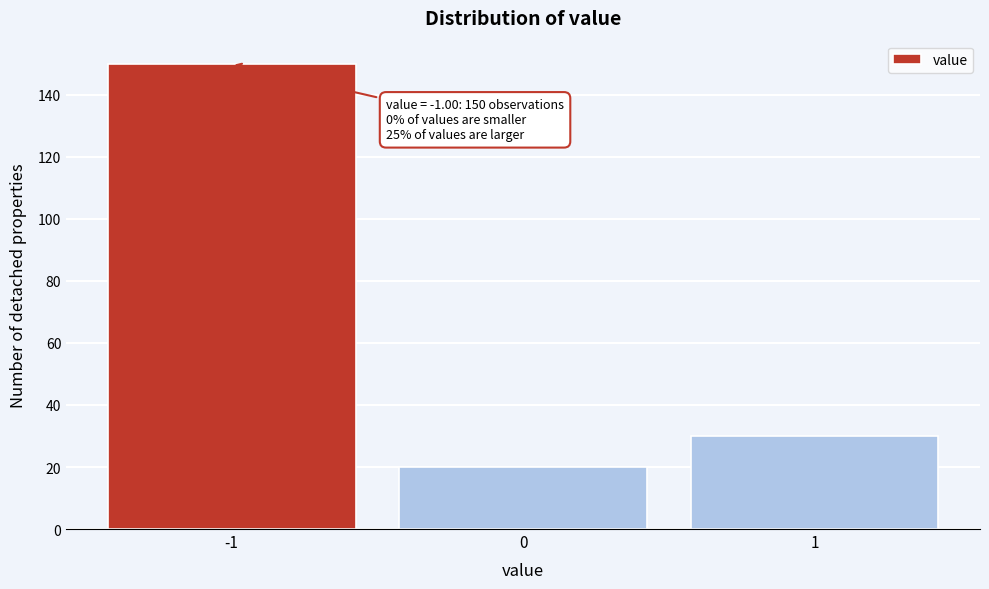

Over which range of the x-axis is the bar tallest?

-1.5 to -0.5